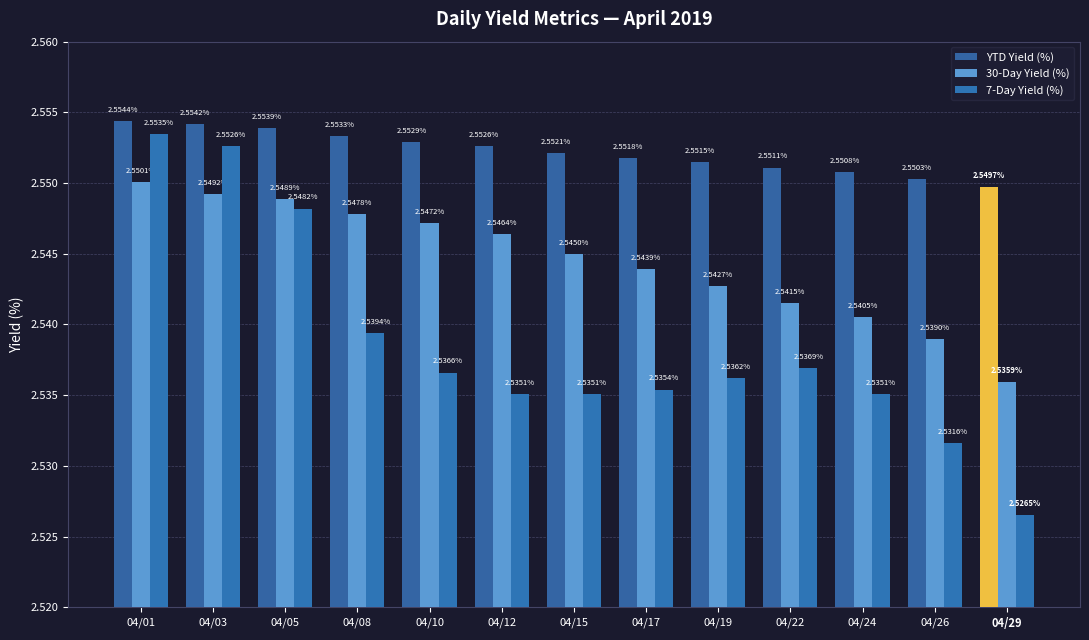

What value does the 30-Day Yield (%) series have at 04/08?

2.5